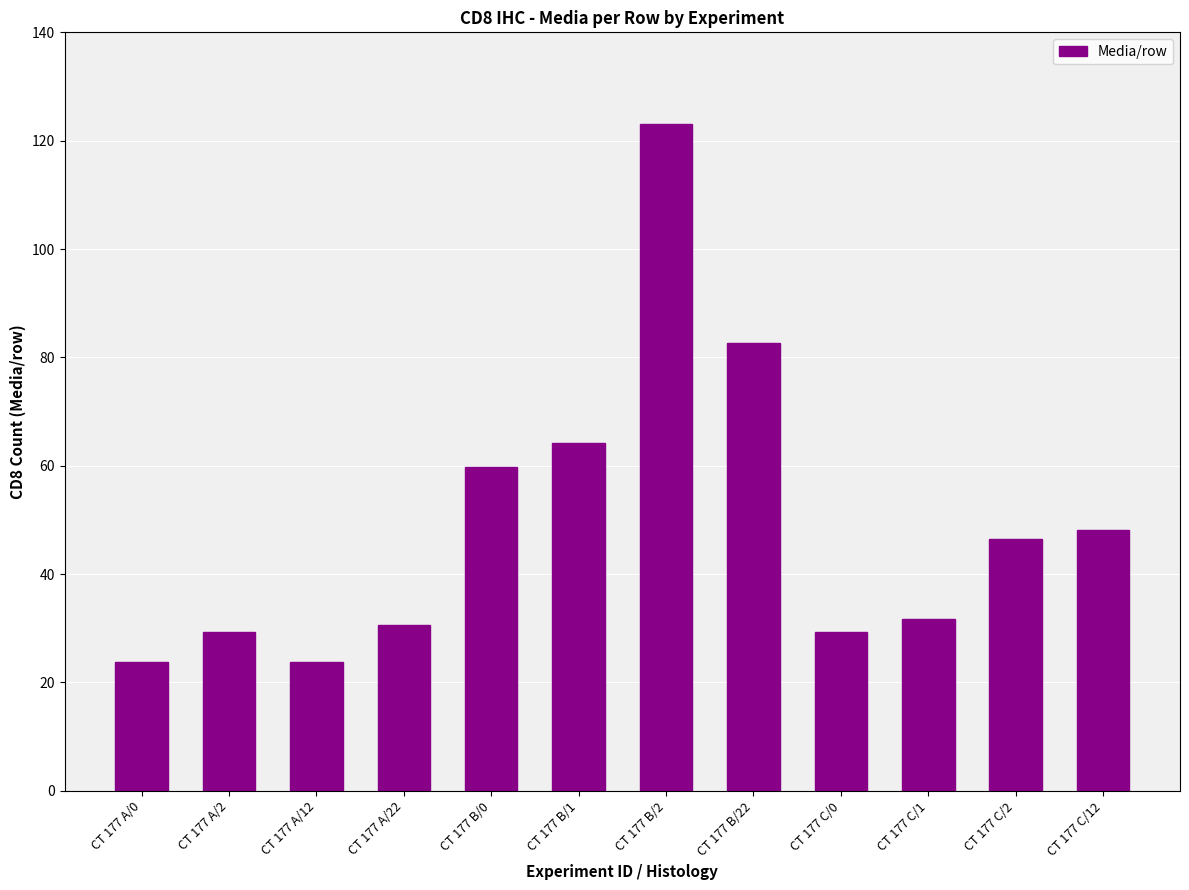

The value at CT 177 B/2 is 123.0. True or false?

True